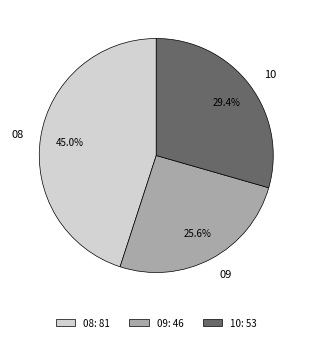

Count the number of slices in the pie.

3